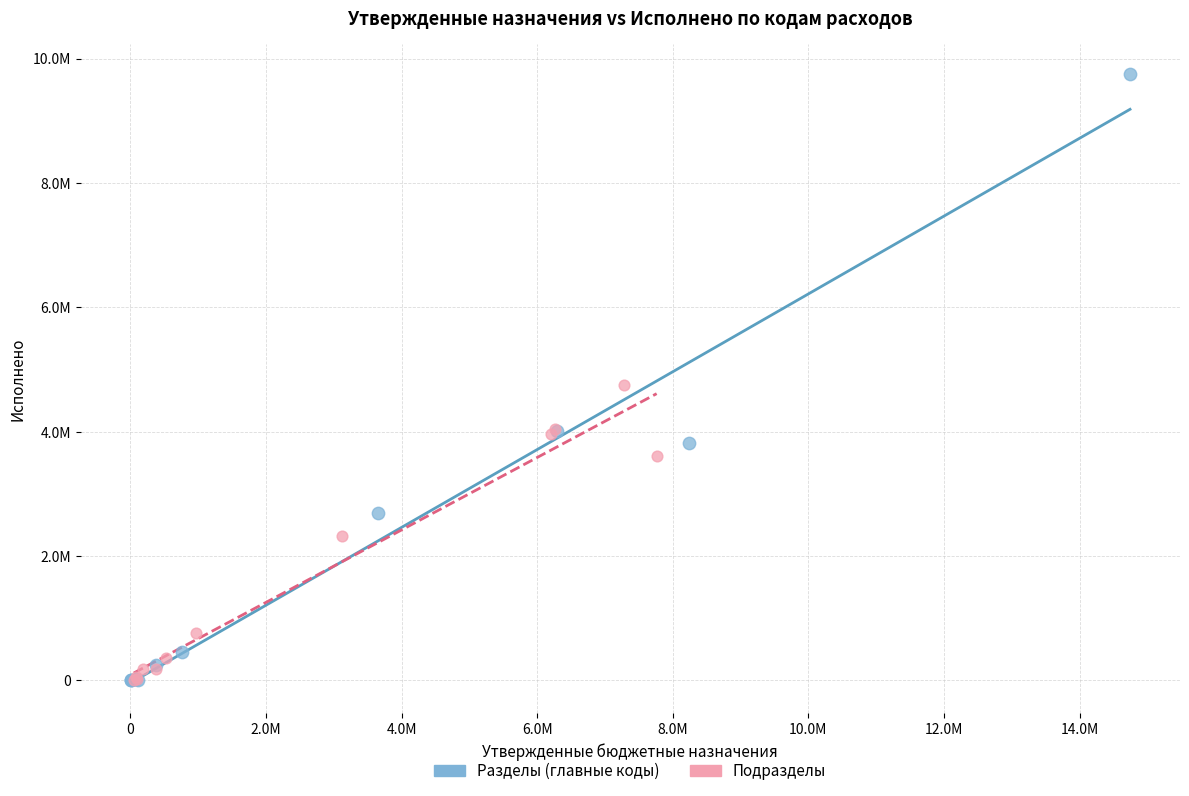

Which series reaches the maximum Y coordinate?

Разделы (главные коды)